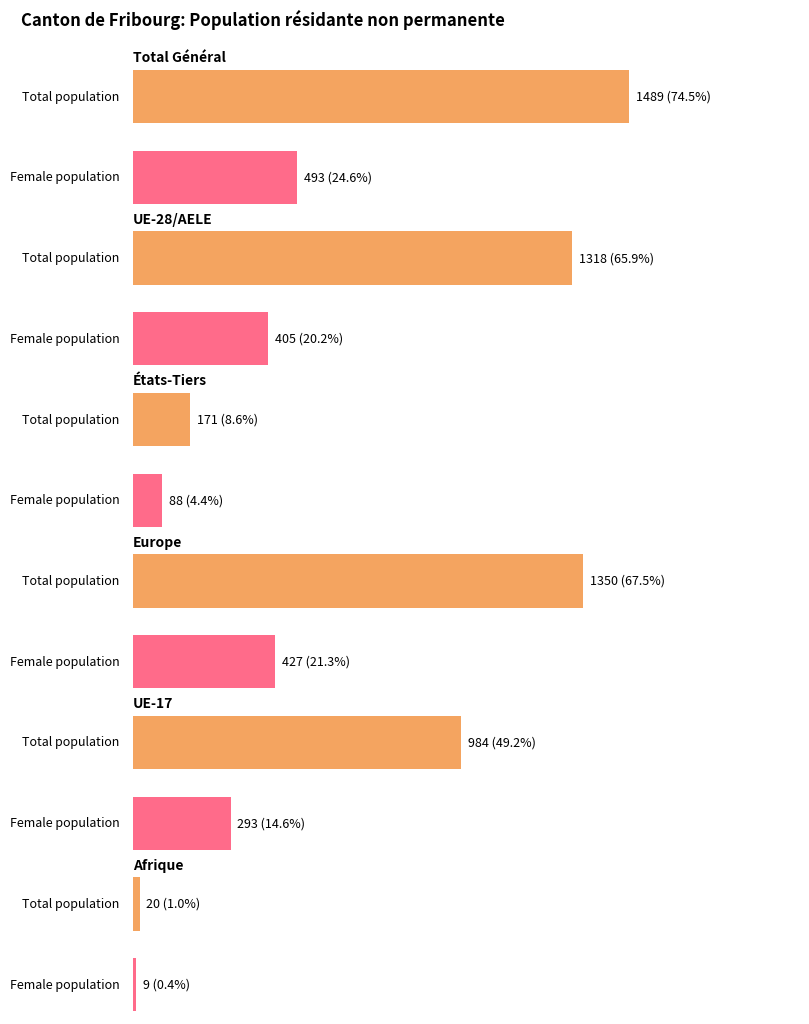

The Hommes series shows 278 at Total Général. True or false?

False